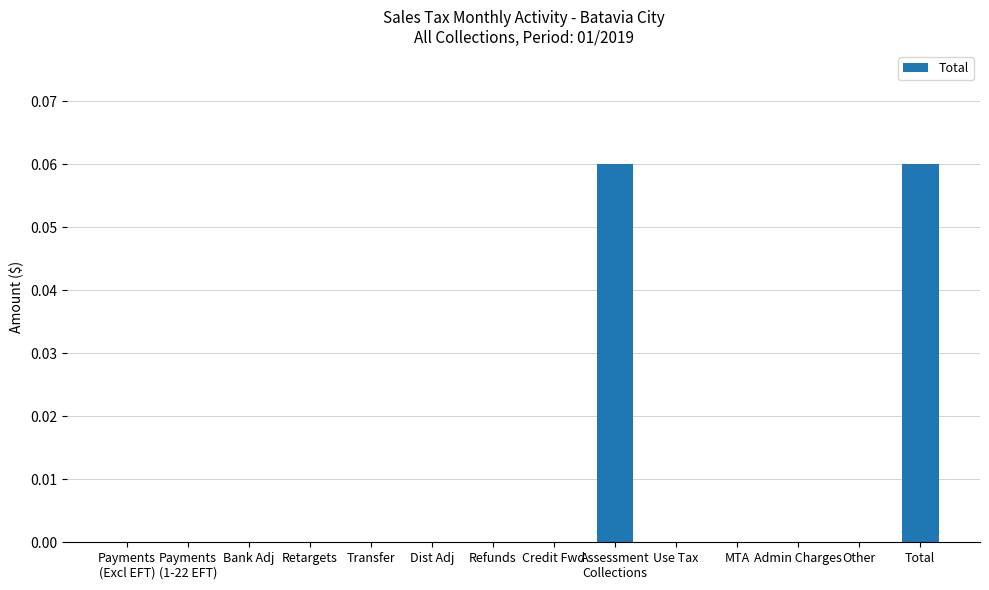

Count the values in the range 0 to 1.

14